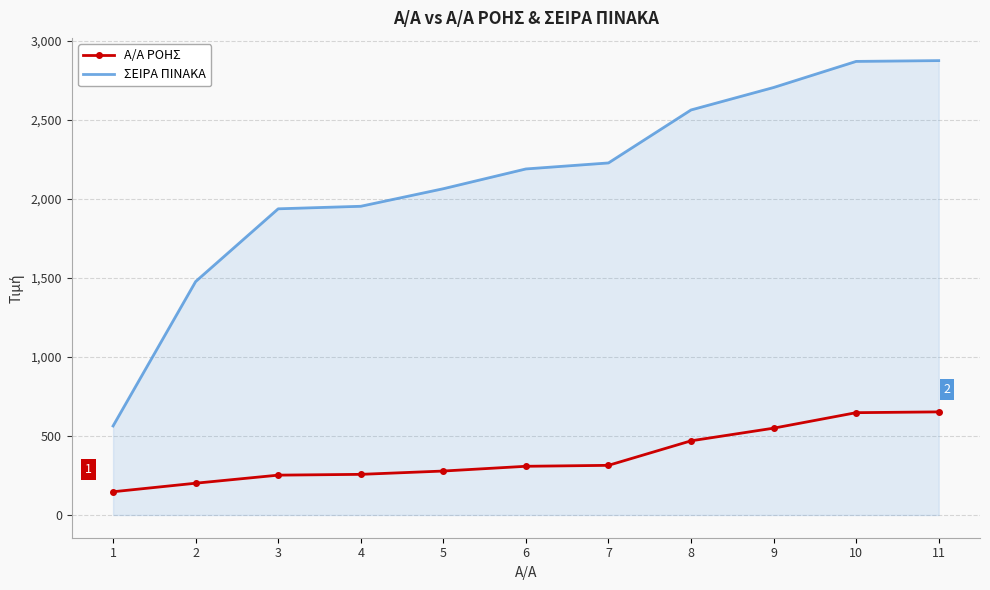

Which series has the largest total across all categories?

ΣΕΙΡΑ ΠΙΝΑΚΑ